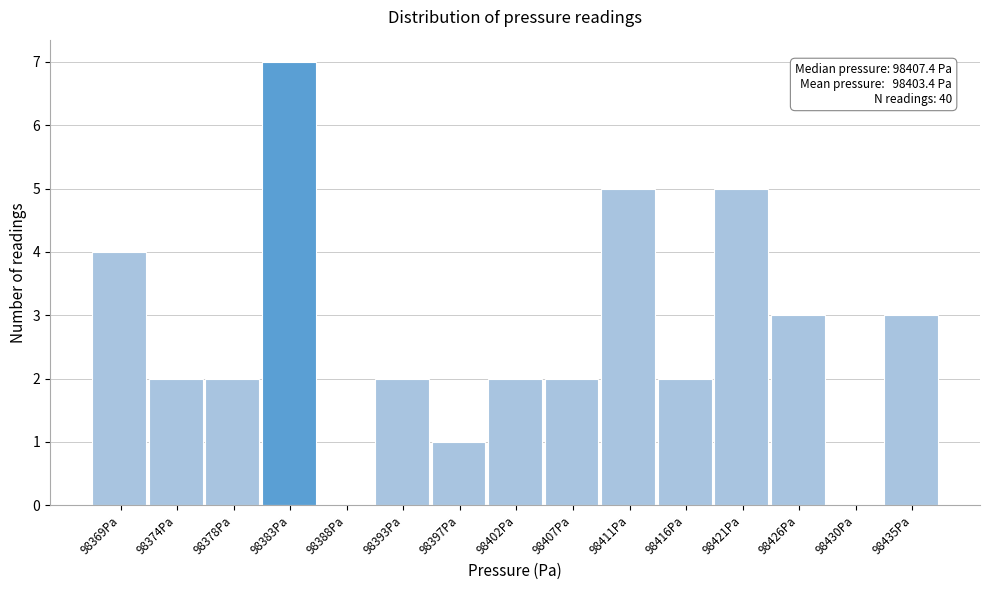

Reading left to right, list all the values displayed in this chart.

98369Pa=4	98374Pa=2	98378Pa=2	98383Pa=7	98388Pa=0	98393Pa=2	98397Pa=1	98402Pa=2	98407Pa=2	98411Pa=5	98416Pa=2	98421Pa=5	98426Pa=3	98430Pa=0	98435Pa=3